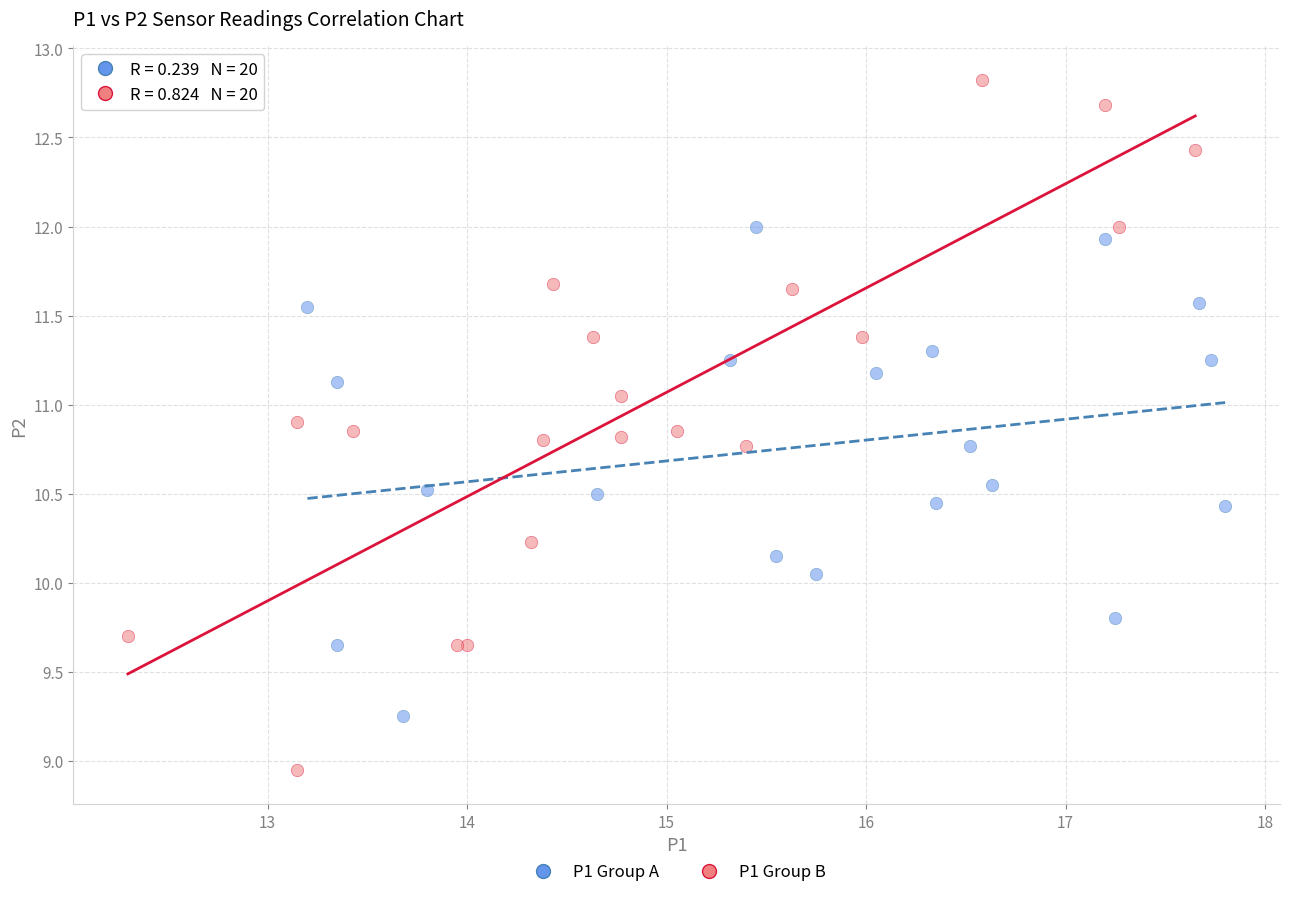

Which series reaches the maximum Y coordinate?

P1 Group B